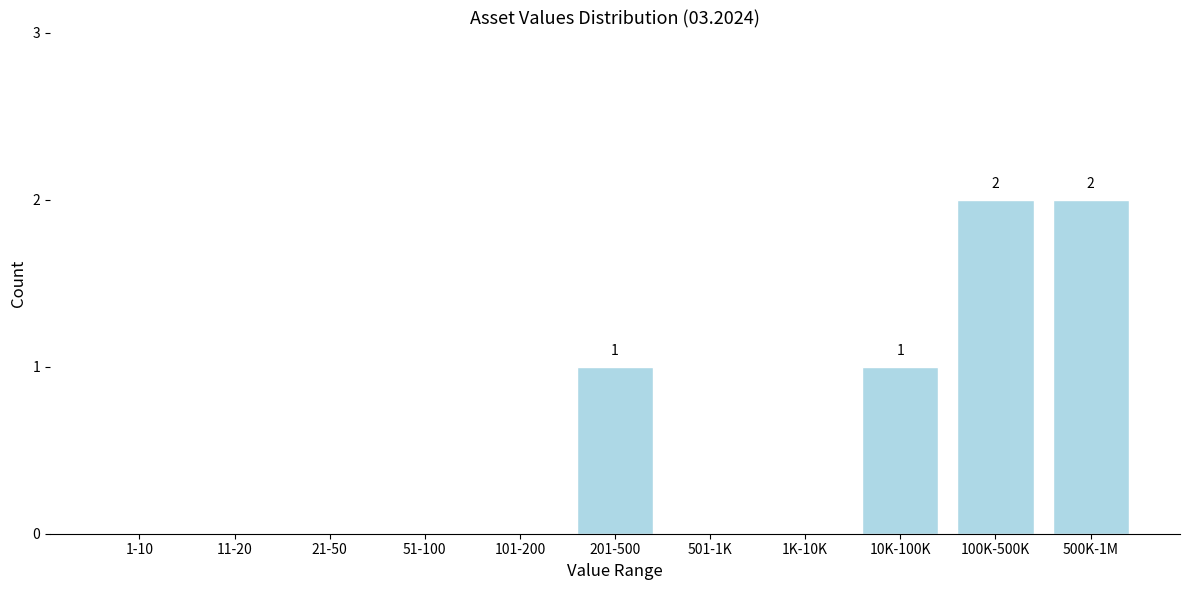

Reading left to right, what are all the values shown in this chart?

1-10=0	11-20=0	21-50=0	51-100=0	101-200=0	201-500=1	501-1K=0	1K-10K=0	10K-100K=1	100K-500K=2	500K-1M=2